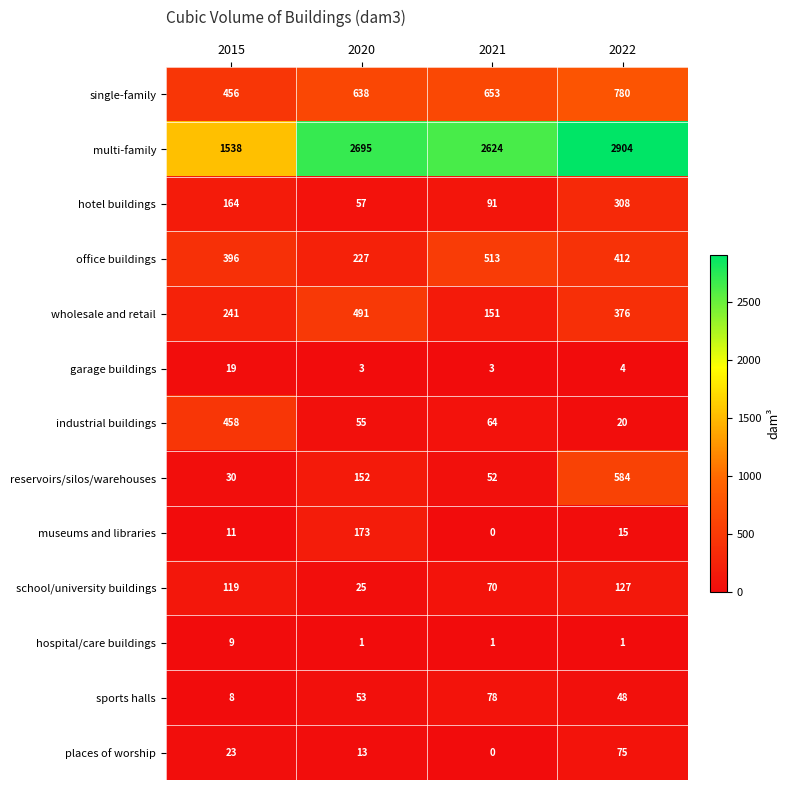

Which series has the widest spread of values?

multi-family